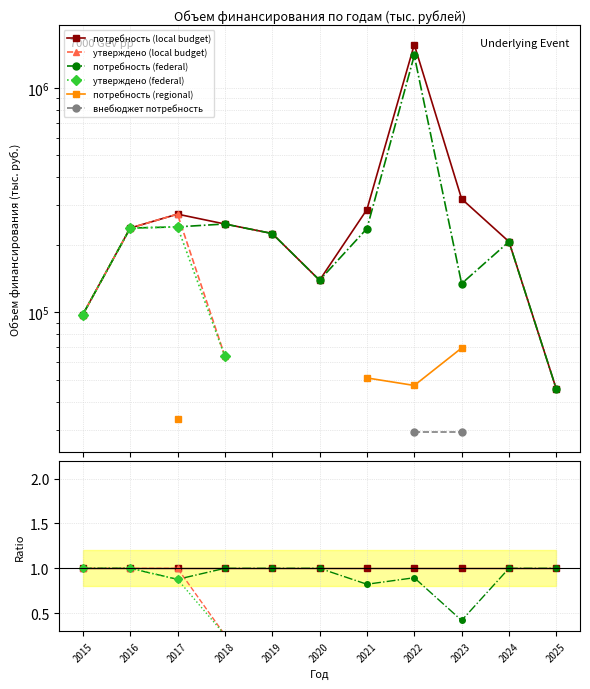

True or false: утверждено (local budget) has more than 1 interior local peaks.

False